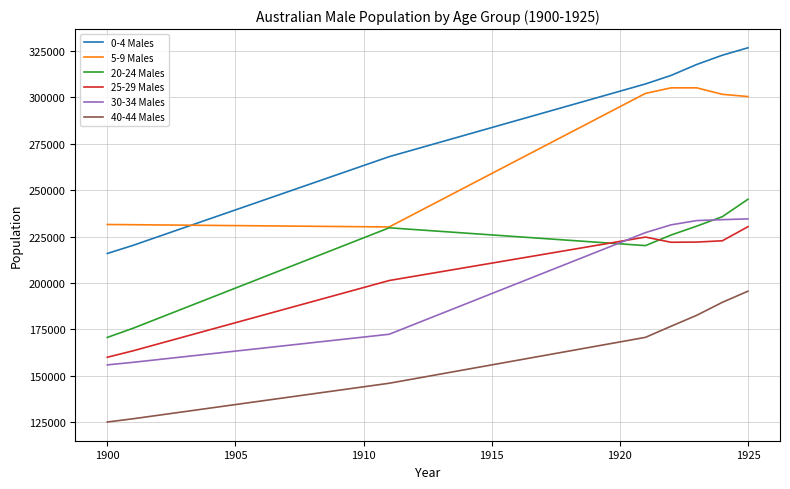

Which series has the largest range (max minus min)?

0-4 Males